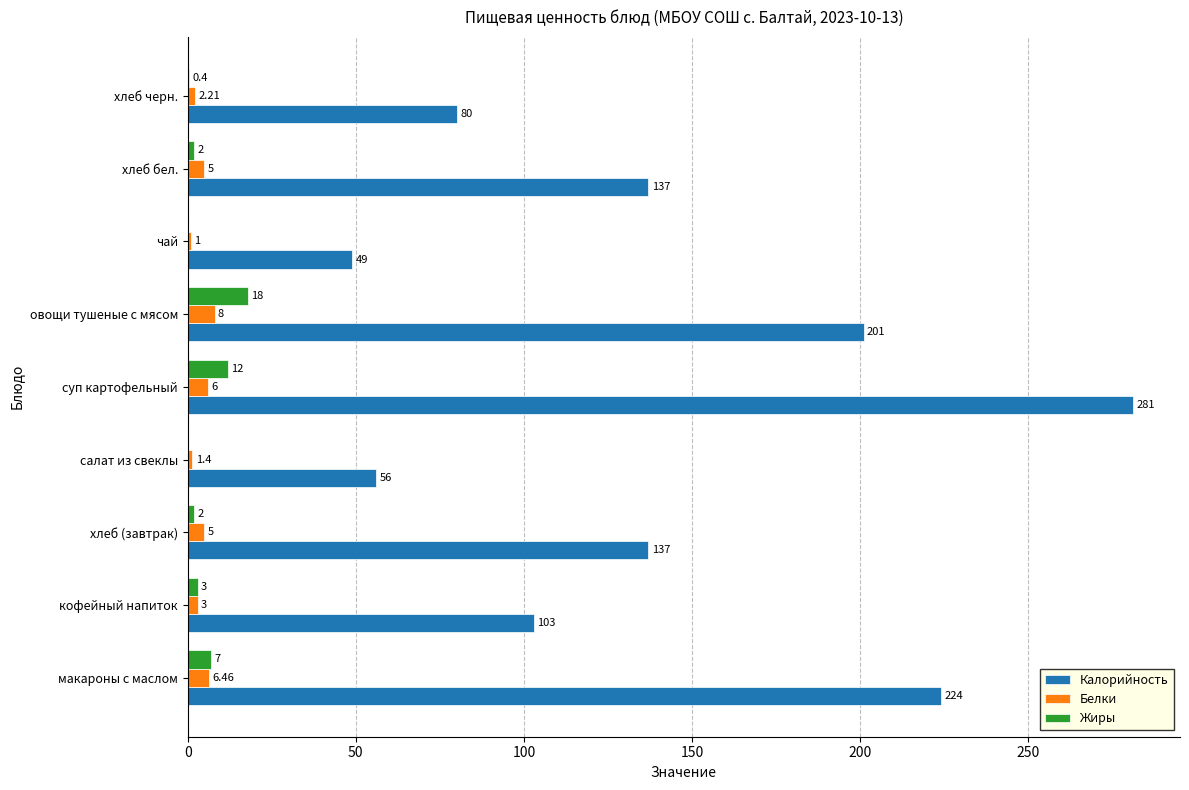

How many series are shown in this chart?

3